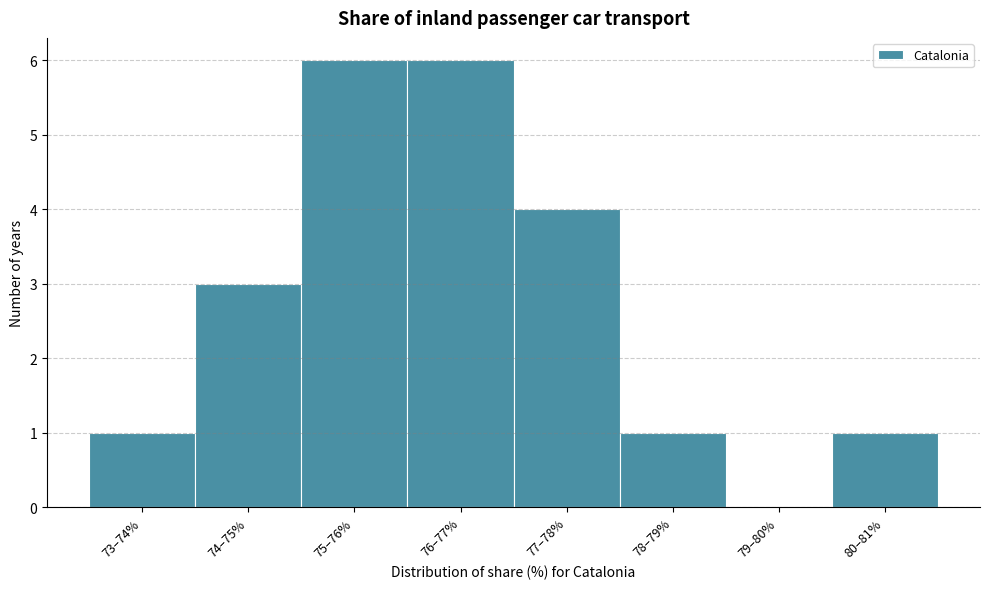

Reading left to right, transcribe all the data shown in this chart.

73–74%=1	74–75%=3	75–76%=6	76–77%=6	77–78%=4	78–79%=1	79–80%=0	80–81%=1